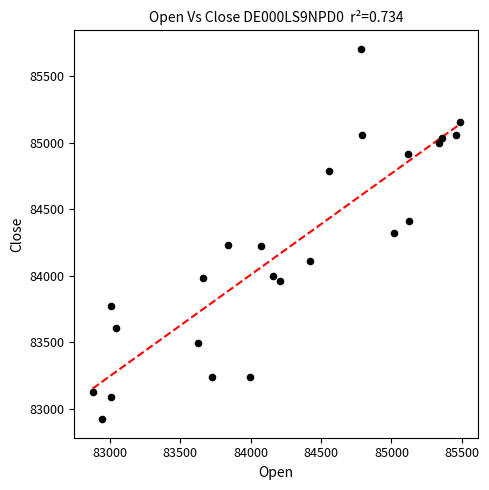

What is the range of X values (max minus min)?

2608